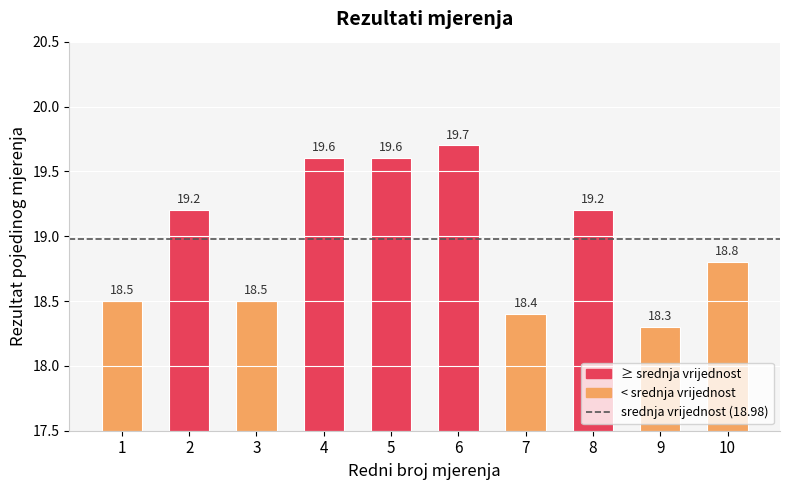

Which has a higher value, 9 or 6?

6